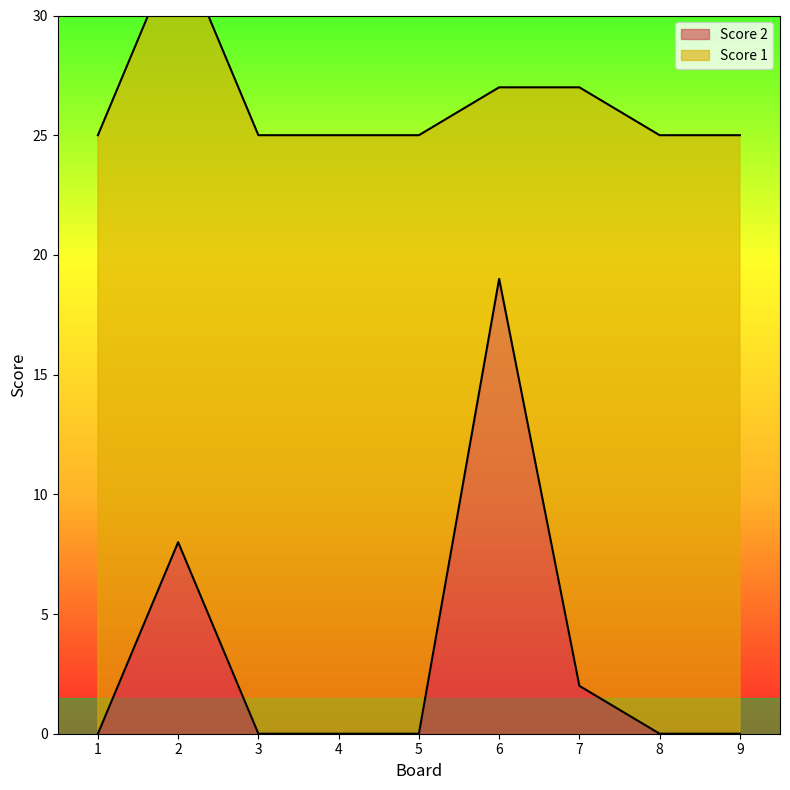

True or false: the data has more than 2 interior local peaks.

False